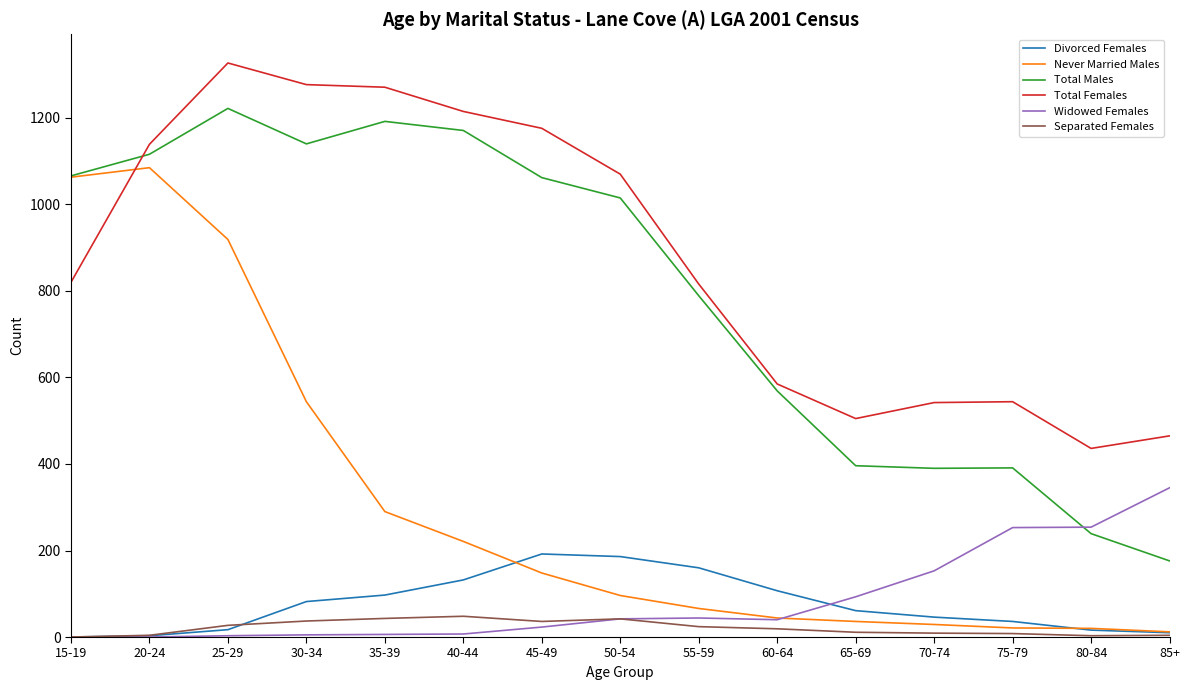

Rank the series by their maximum value, from highest to lowest.

Total Females, Total Males, Never Married Males, Widowed Females, Divorced Females, Separated Females